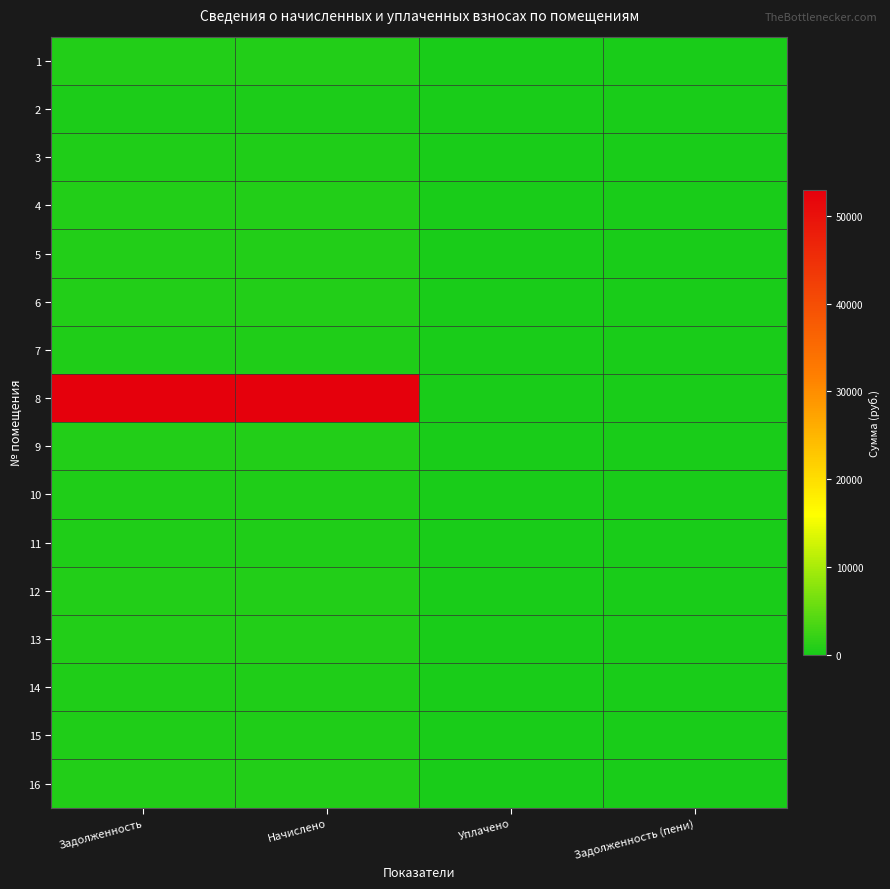

Which series has the widest spread of values?

8